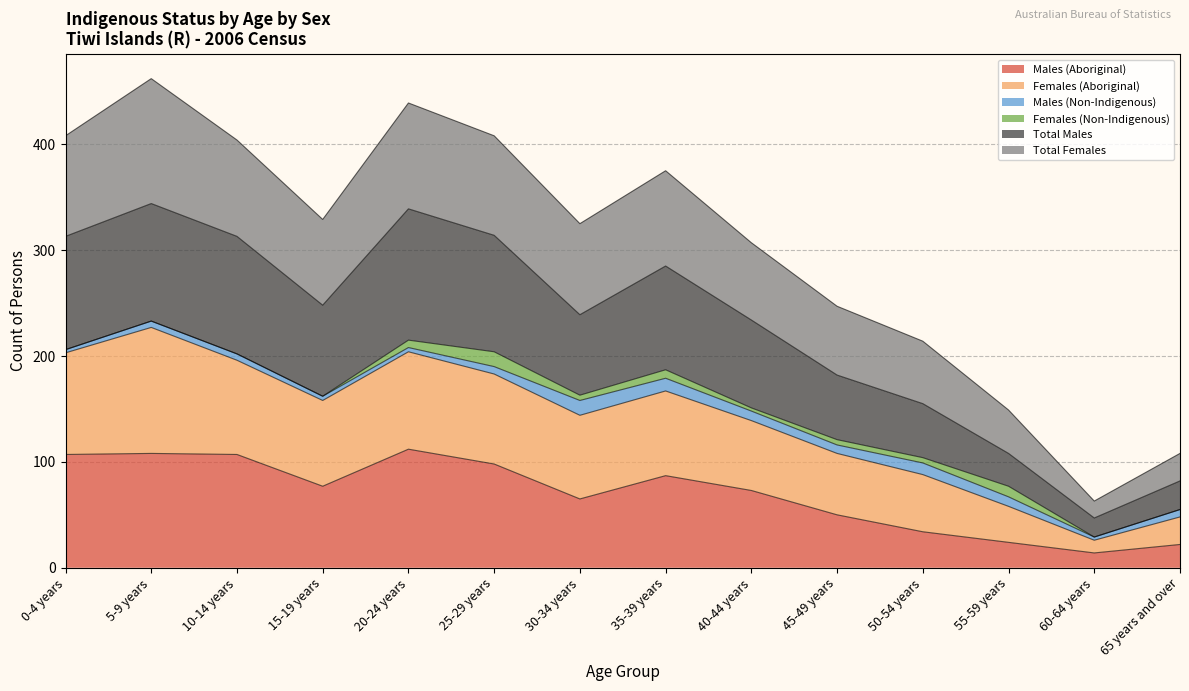

In Total Males, how many points are higher than both neighbors (excluding endpoints)?

3